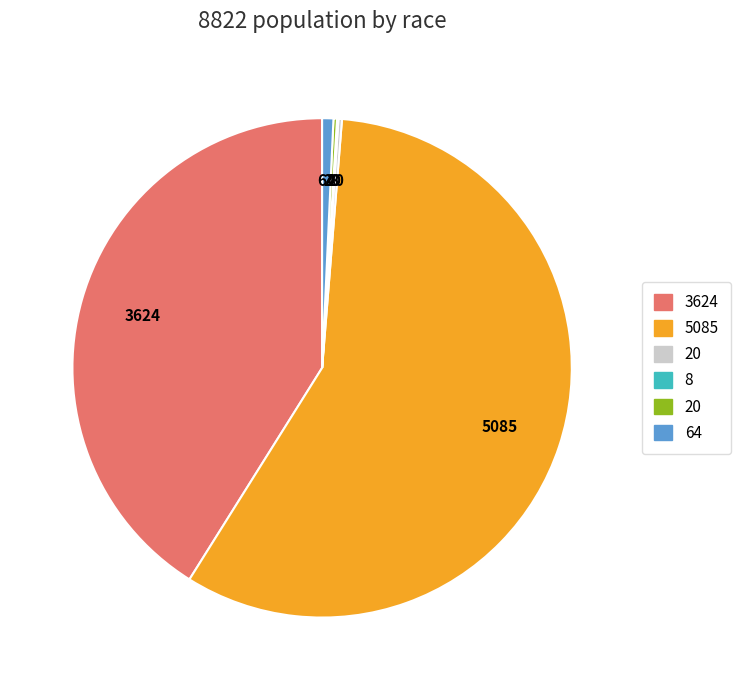

Does any single category account for the majority?

Yes